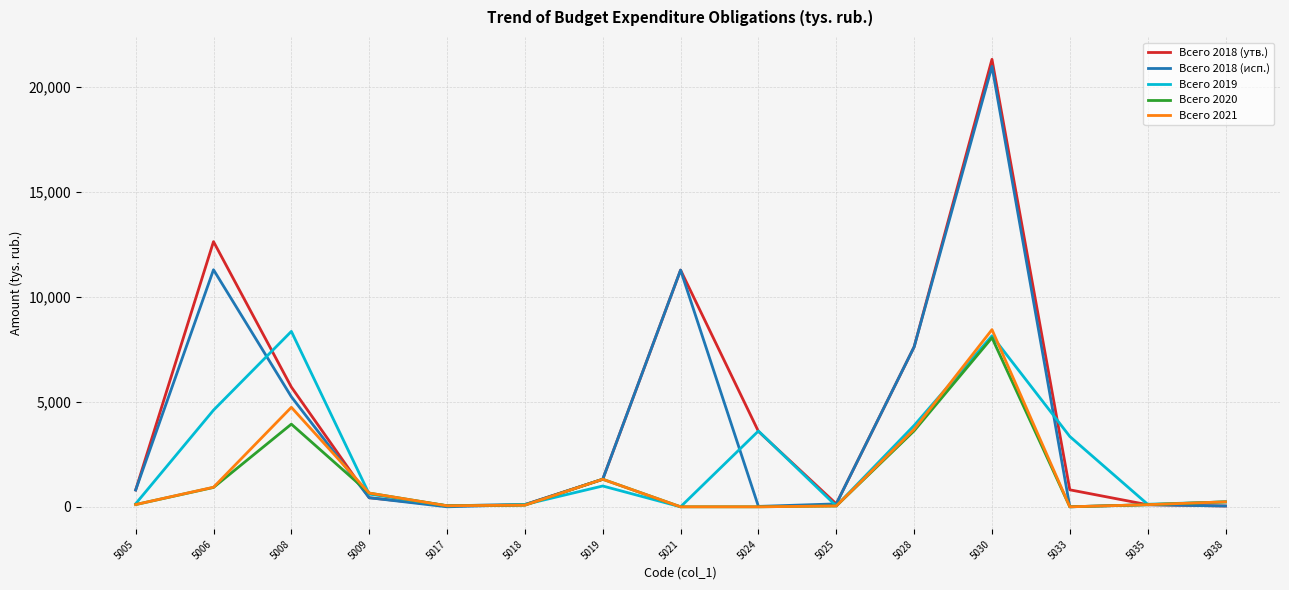

What are all the series names shown in the legend?

Всего 2018 (утв.), Всего 2018 (исп.), Всего 2019, Всего 2020, Всего 2021